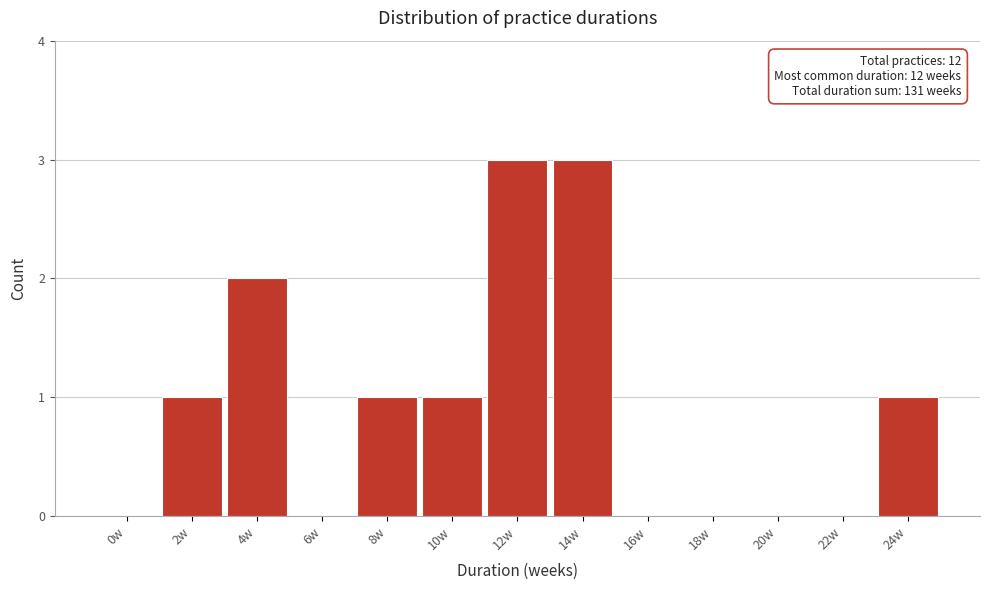

Reading left to right, what are all the values shown in this chart?

0w=0	2w=1	4w=2	6w=0	8w=1	10w=1	12w=3	14w=3	16w=0	18w=0	20w=0	22w=0	24w=1